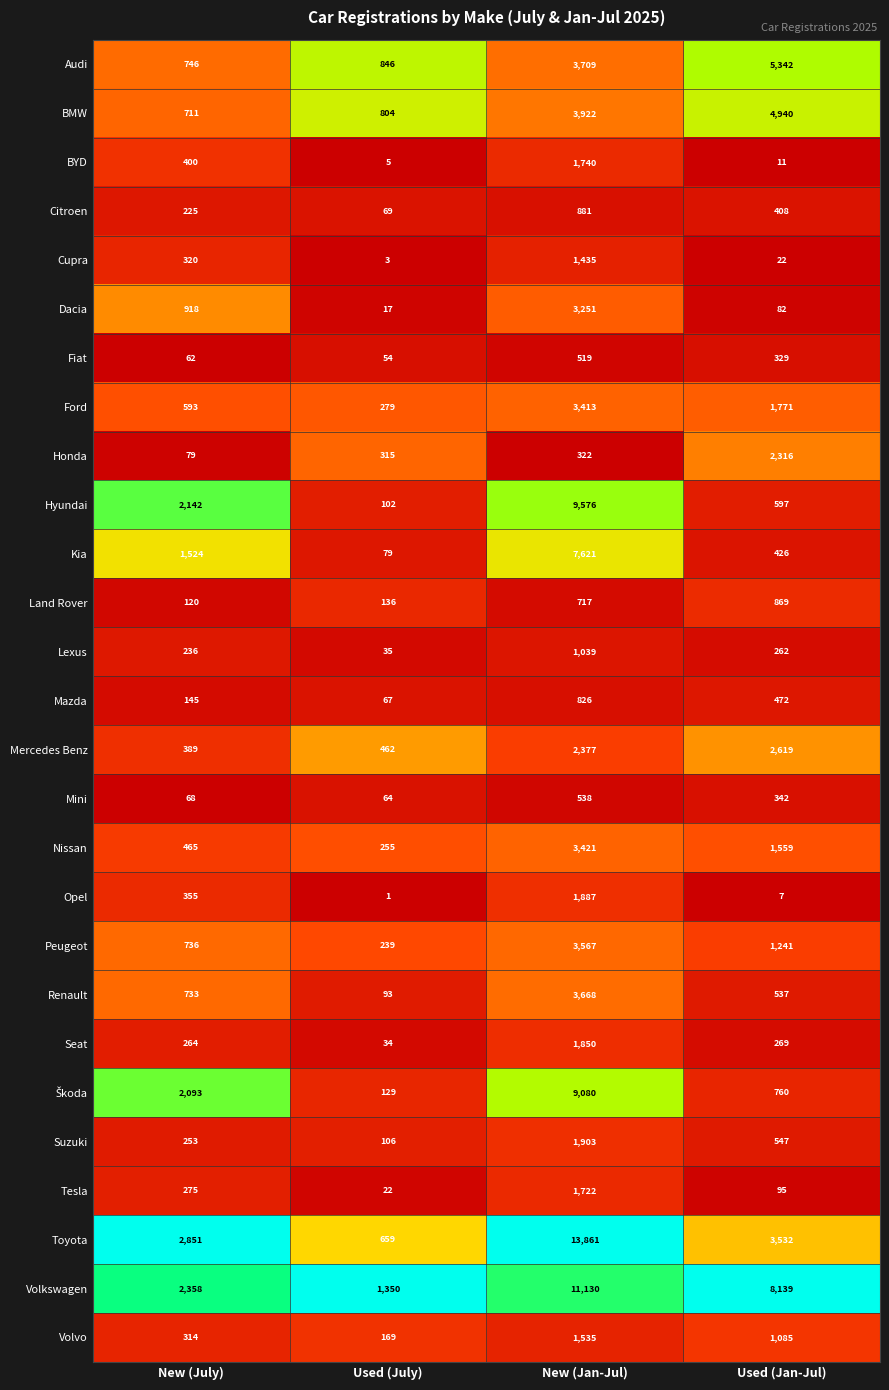

Which series has the largest total across all categories?

Volkswagen